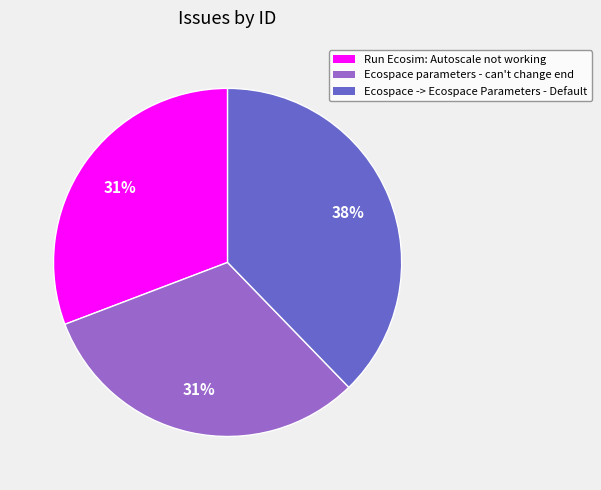

True or false: Run Ecosim: Autoscale not working accounts for 31% of the total.

True